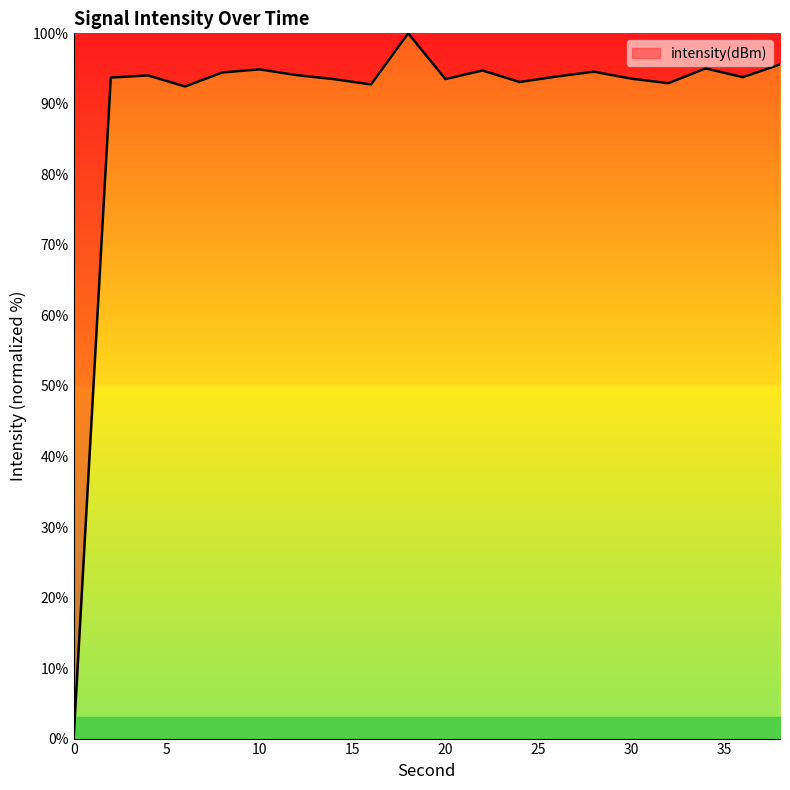

What is the maximum value shown in the chart?

100.0